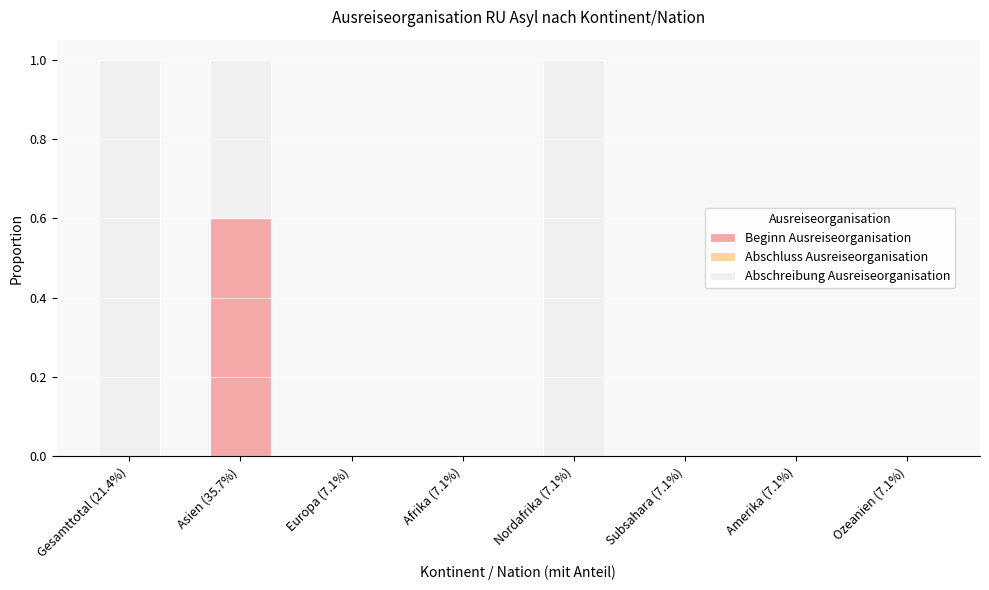

Count the number of data series in this chart.

2